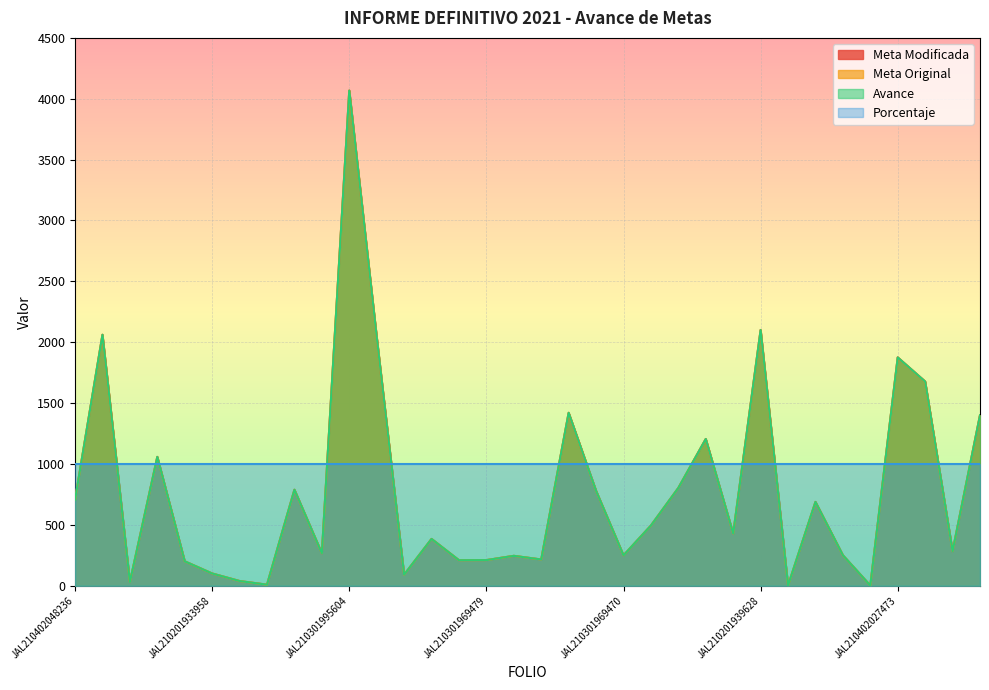

Between JAL210301995604 and JAL210402025360, which series saw the biggest shift?

Meta Modificada